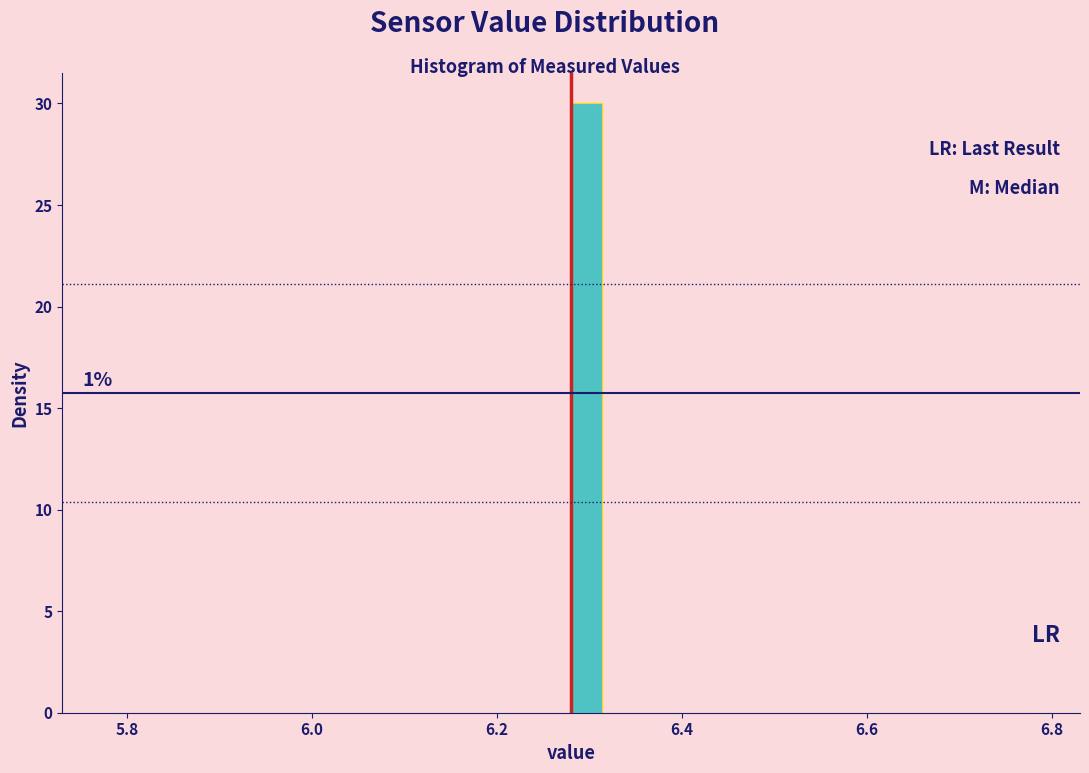

Around what value on the x-axis is the tallest bar? Give the approximate position of its centre, as read against the axis.

6.30